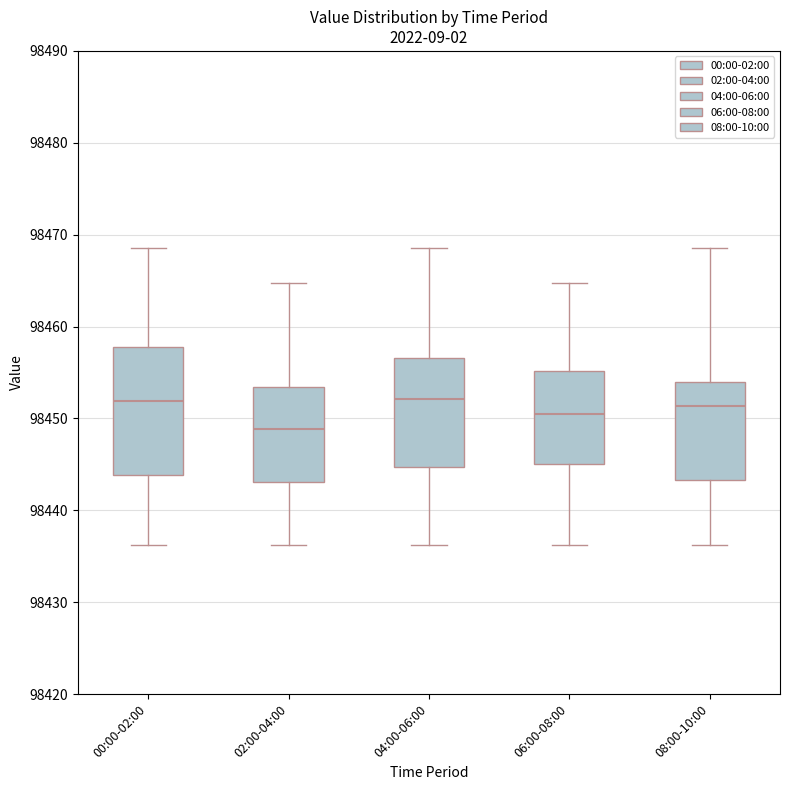

Reading left to right, transcribe this box plot: for each box, give where its median line is, the range the box spans, and where its two whiskers end, as read against the y-axis. The values are not printed on the chart, so give them approximately, as read against the axis.

00:00-02:00: median 98452, box 98444 to 98458, whiskers 98436 to 98469
02:00-04:00: median 98449, box 98443 to 98453, whiskers 98436 to 98465
04:00-06:00: median 98452, box 98445 to 98457, whiskers 98436 to 98469
06:00-08:00: median 98451, box 98445 to 98455, whiskers 98436 to 98465
08:00-10:00: median 98451, box 98443 to 98454, whiskers 98436 to 98469